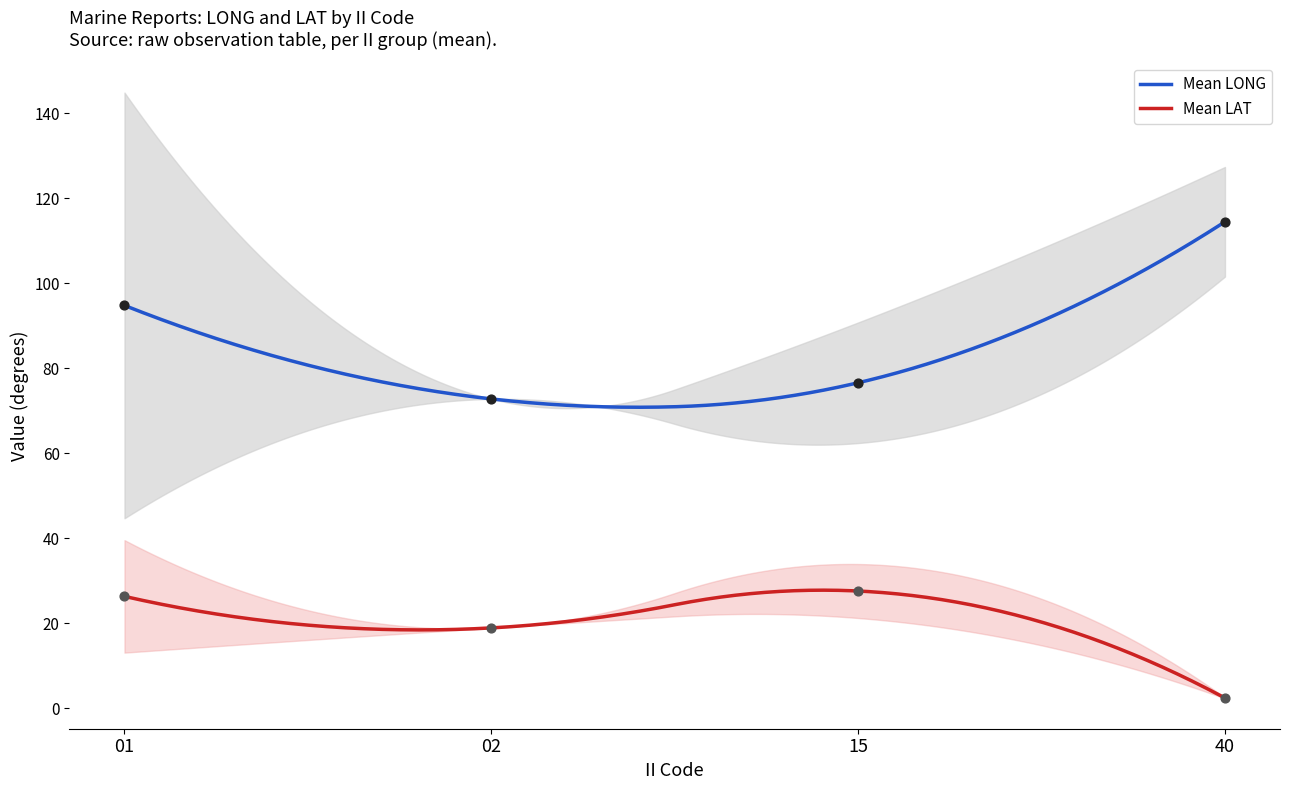

Is the value of Mean LAT at 08 greater than the value of Mean LONG at 02?

No